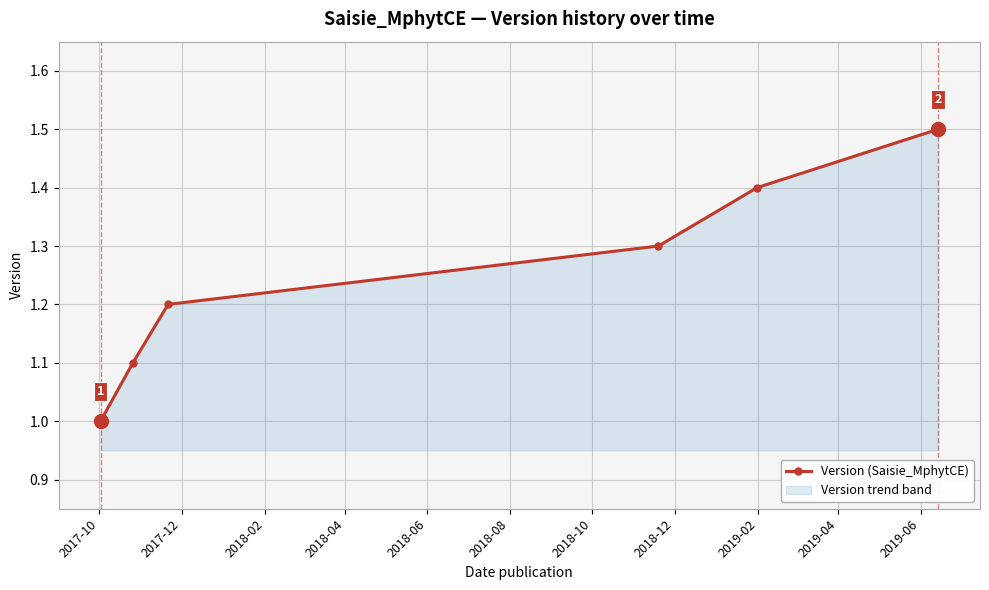

What is the sum of all values?

7.5